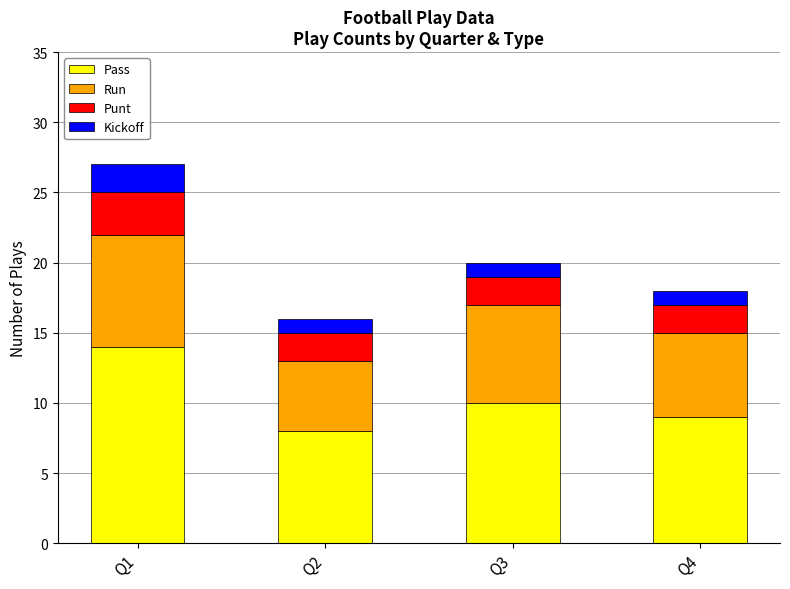

At which category is the sum across all series the highest?

Q1